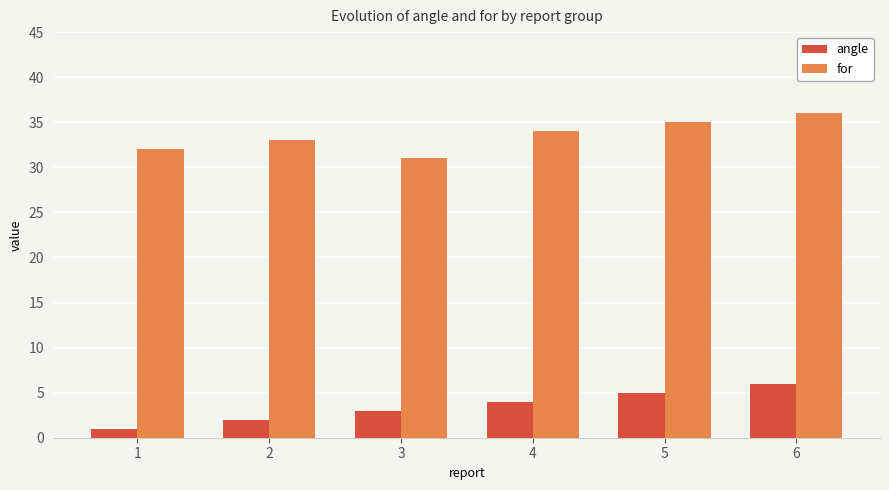

At which category does the chart reach its minimum across all series?

1